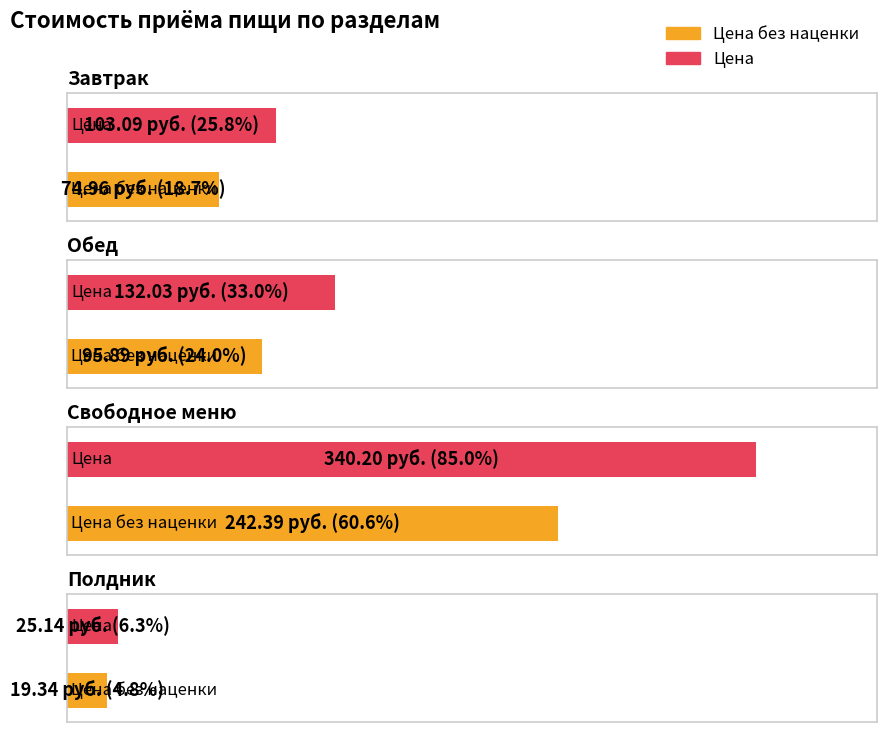

What is the difference between the highest and lowest values at Завтрак?

28.1